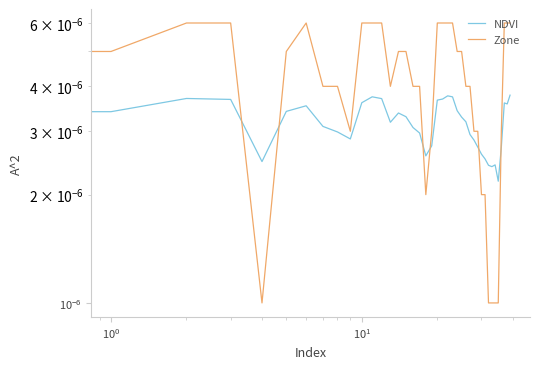

What are all the series names shown in the legend?

NDVI, Zone